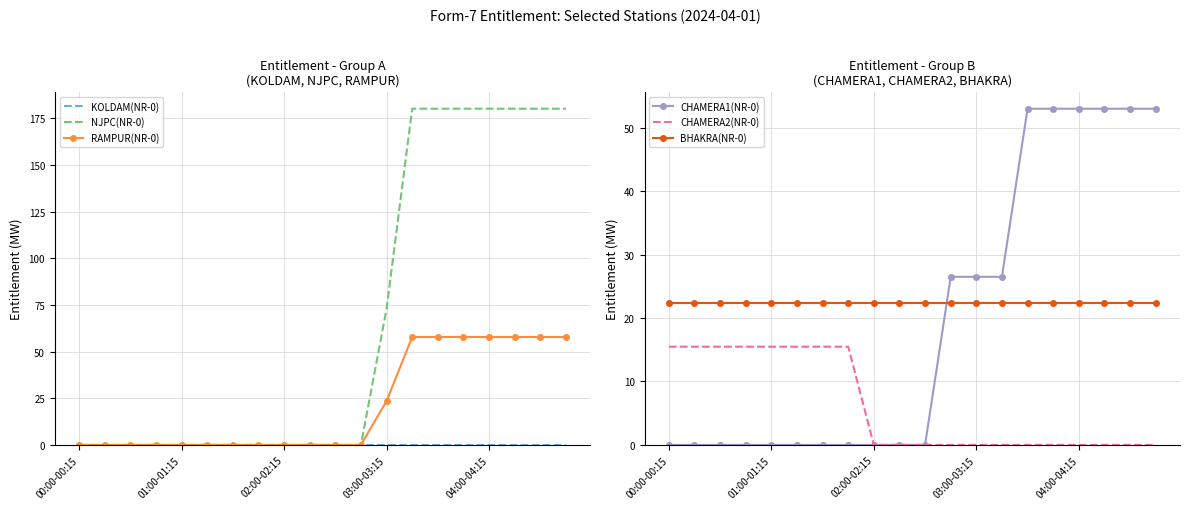

What is the minimum value for BHAKRA(NR-0)?

22.4